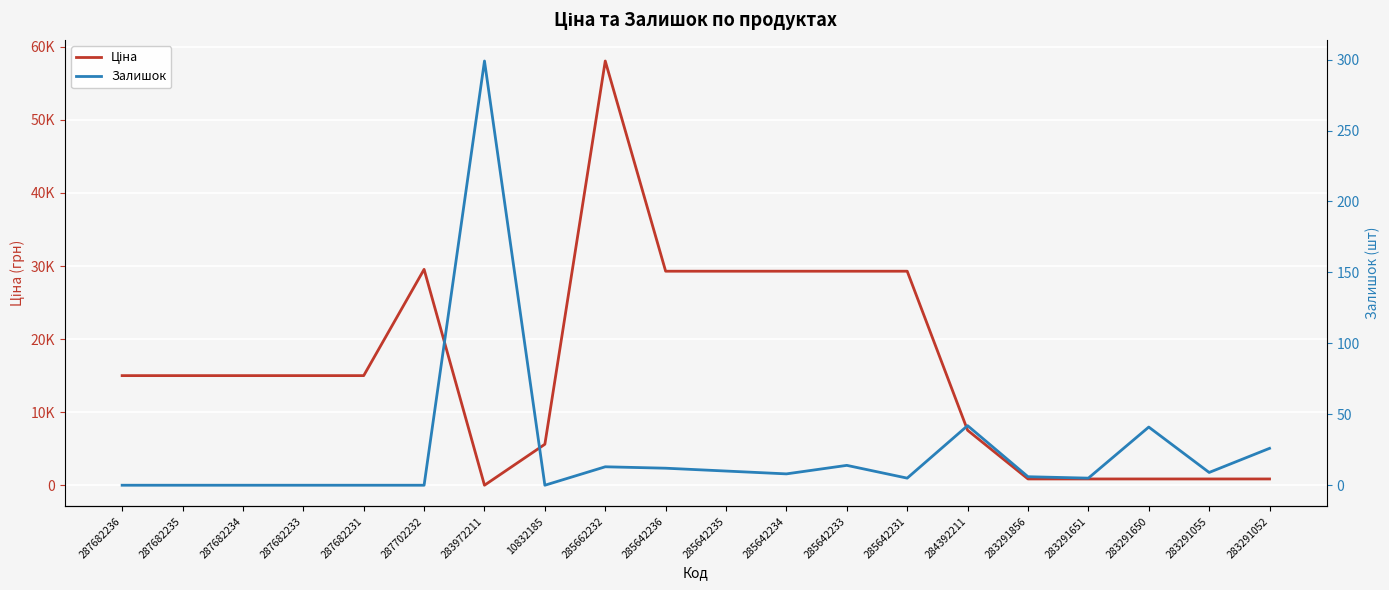

What is the approximate value of Залишок at 283291055?

9.0